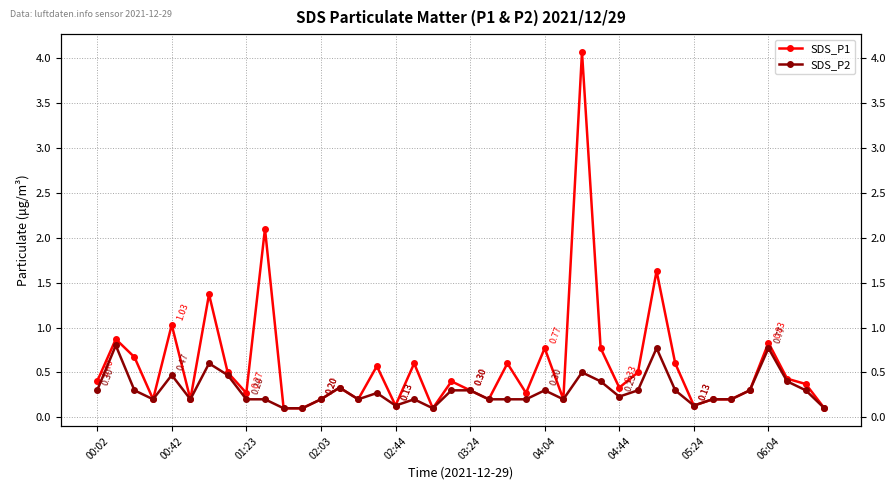

True or false: SDS_P1 and SDS_P2 intersect in this chart.

False